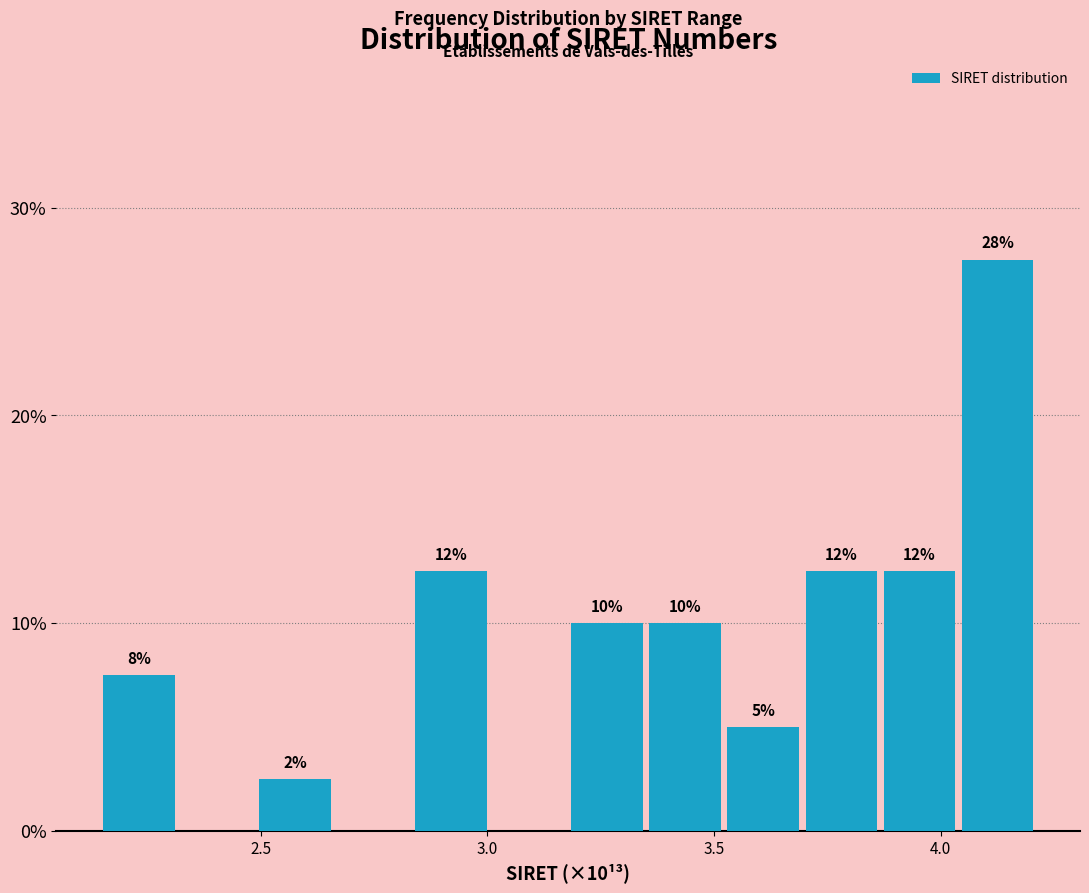

Read against the x-axis, roughly where is the centre of the tallest bar?

4.15